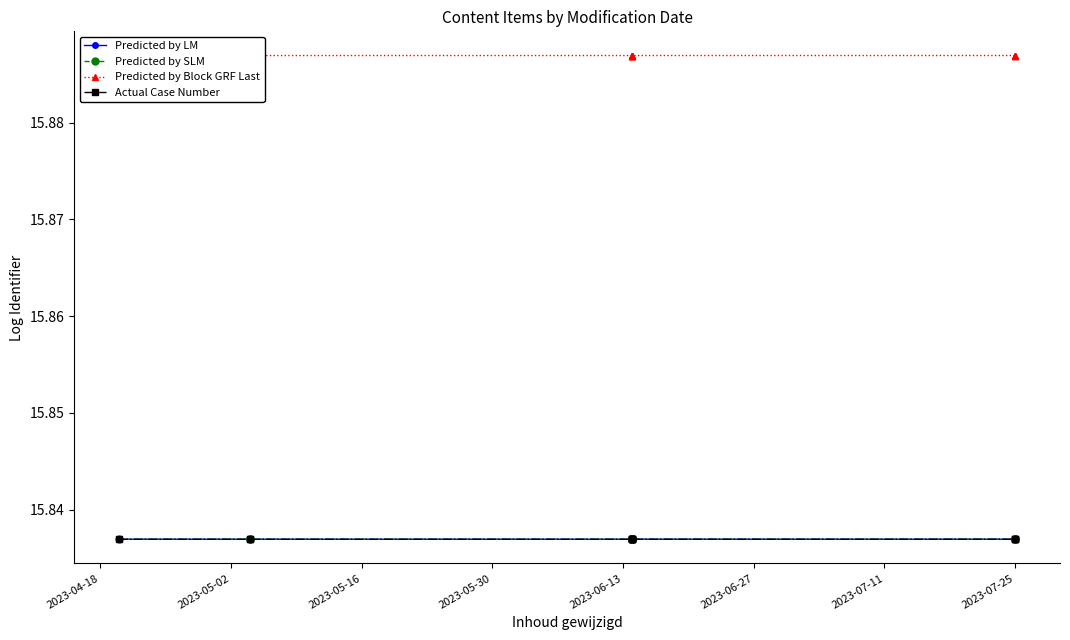

Which label corresponds to the smallest value in the chart?

2023-05-02